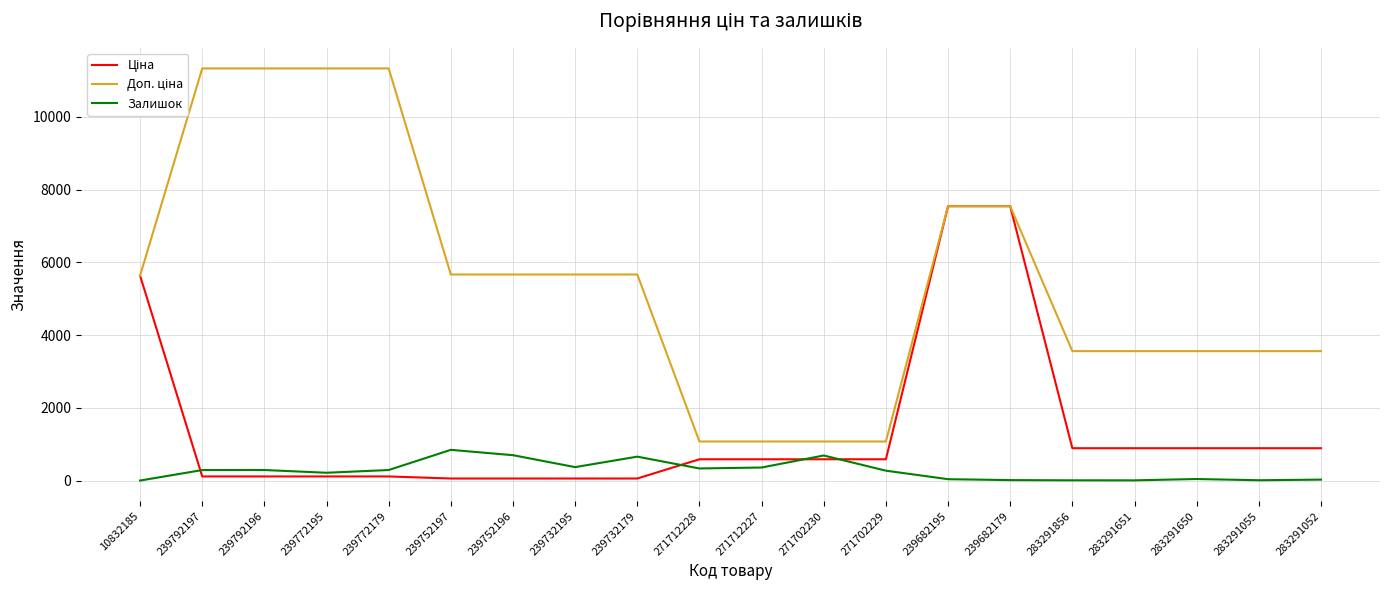

What is the spread (max minus min) of values at 271702230?

488.5